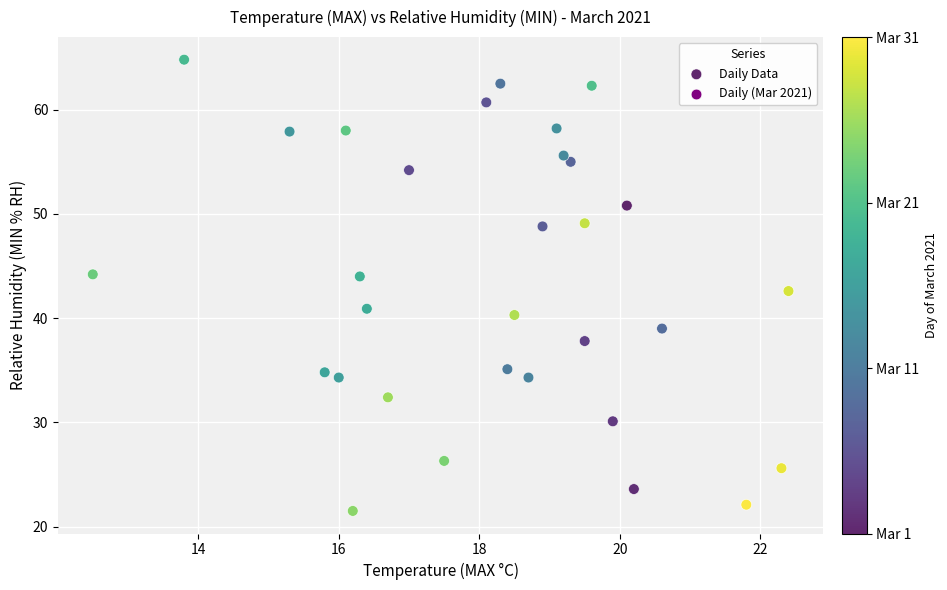

What is the range of X values (max minus min)?

9.9